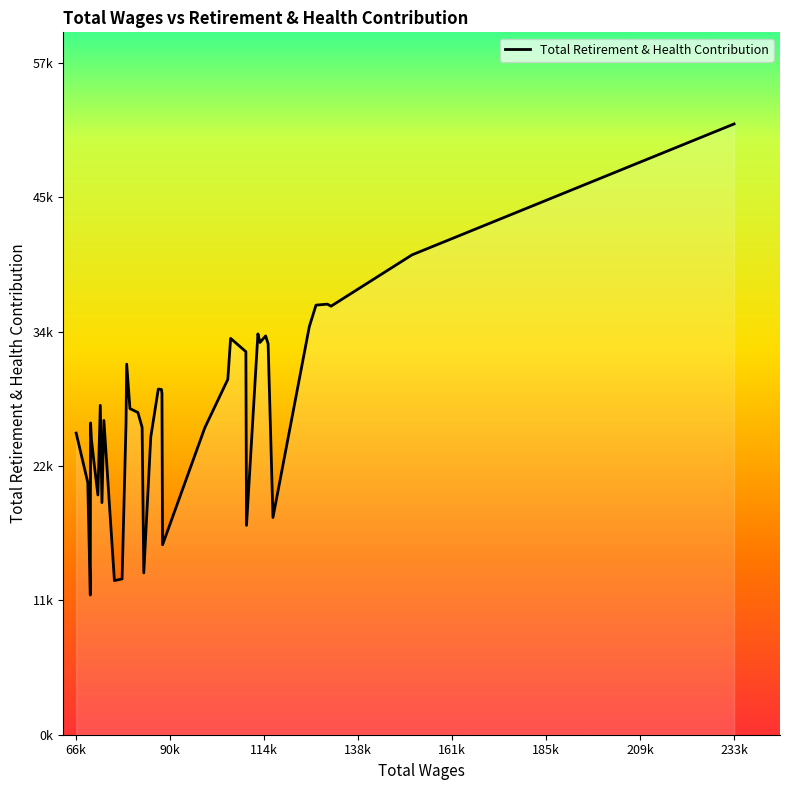

Is this an area chart (filled region under the line)?

Yes